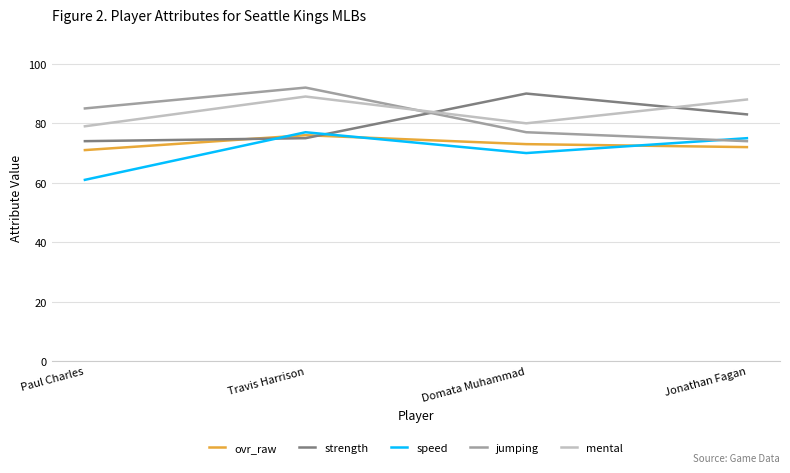

Which series changed the most between Paul Charles and Travis Harrison?

speed